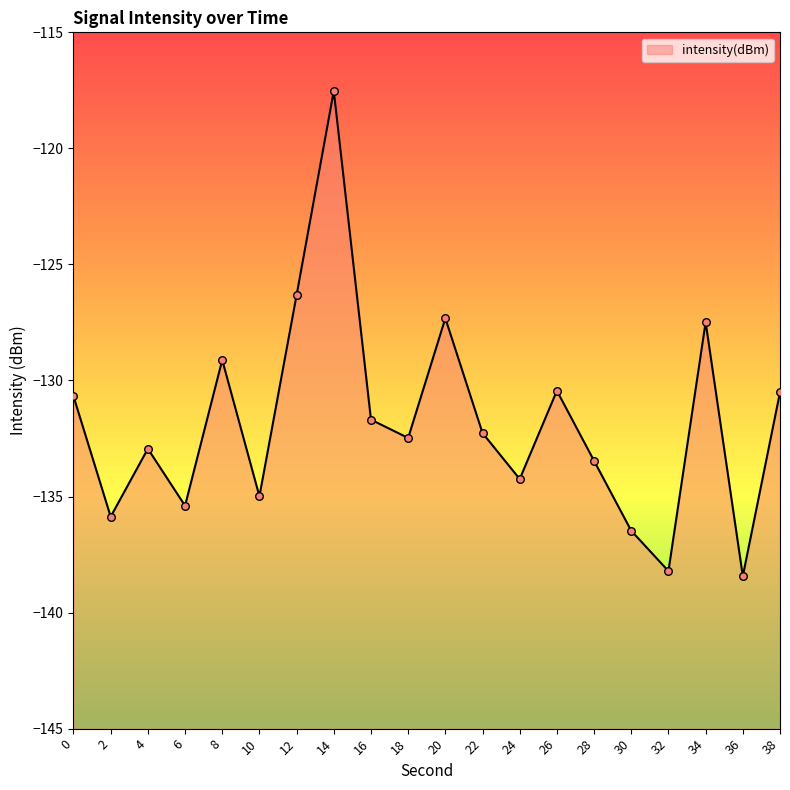

What is the change in value from 12 to 26?

-4.1